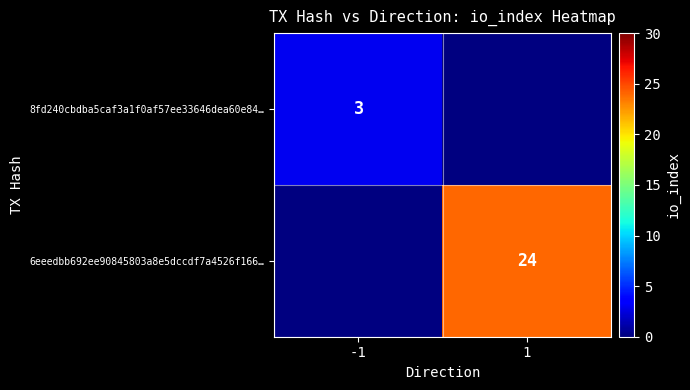

True or false: 8fd240cbdba5caf3a1f0af57ee33646dea60e84… has a value of 1 at -1.

False